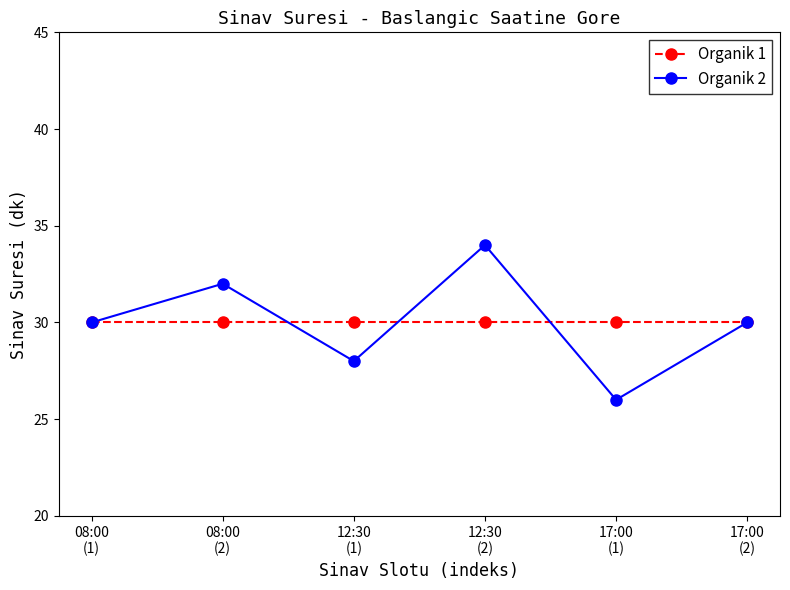

What is the label of the 2nd point from the right?

17:00
(1)